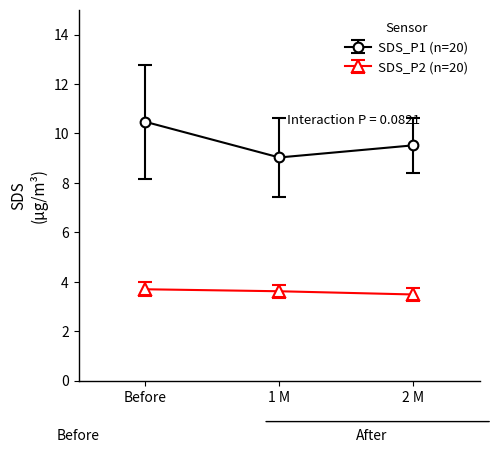

Rank the series by their maximum value, from lowest to highest.

SDS_P2 (n=20), SDS_P1 (n=20)